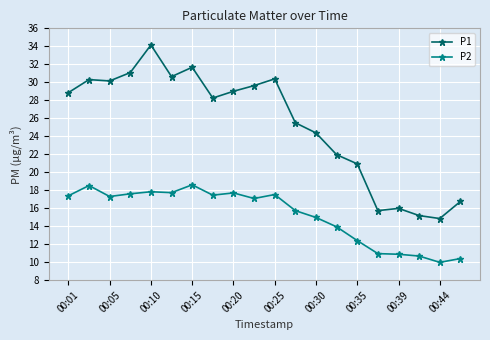

What are all the series names shown in the legend?

P1, P2